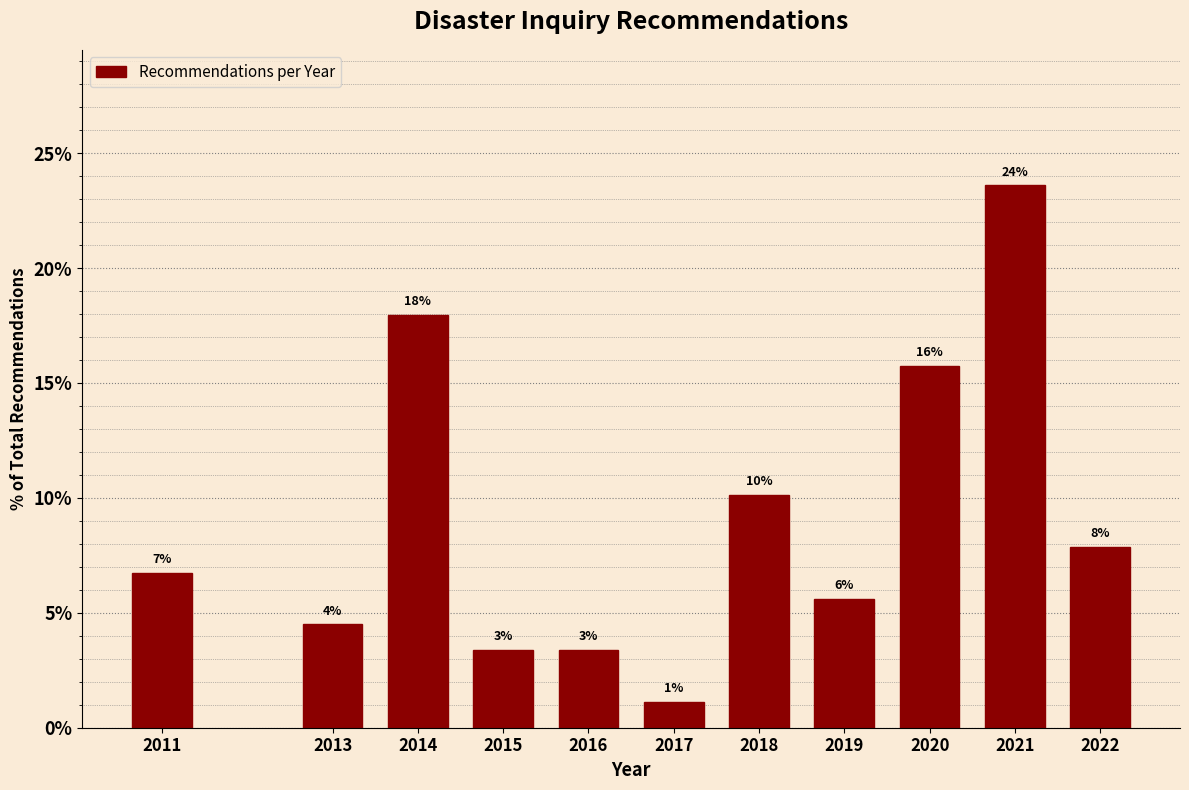

How many bars are there in total?

11